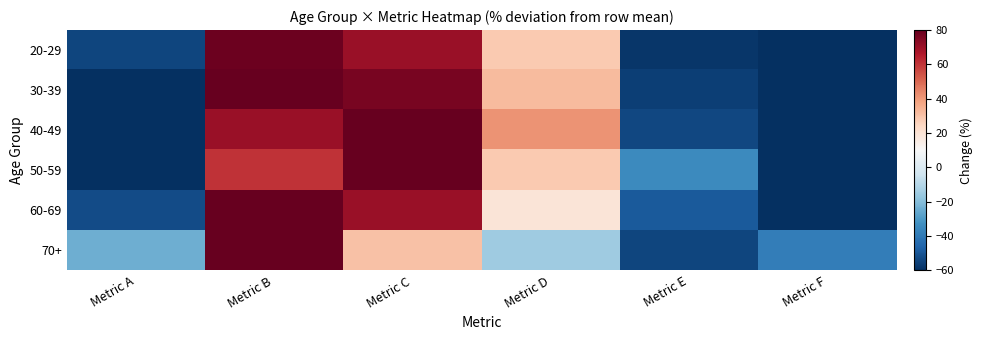

What is the difference between the highest and lowest values at Metric A?

46.0